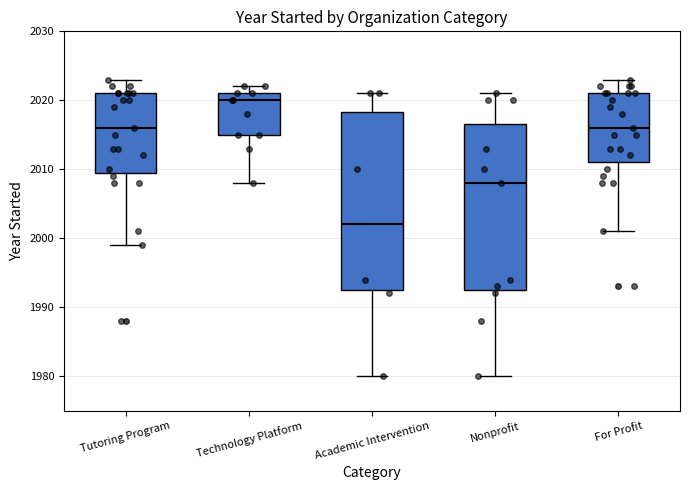

Where does the median line of the box for For Profit sit on the y-axis? The values are not printed on the chart, so give them approximately, as read against the axis.

2016